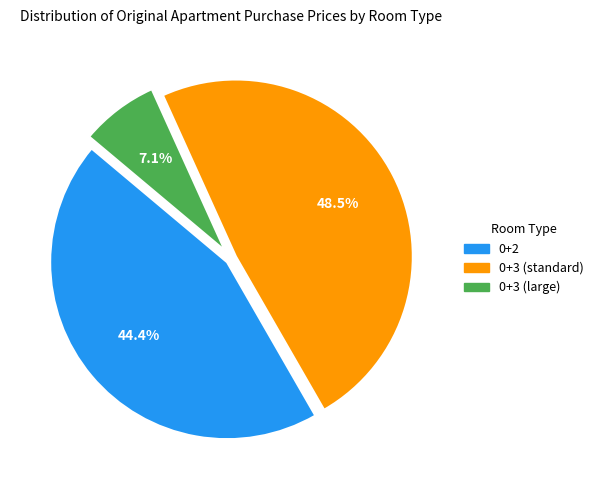

Is there a majority slice in this chart?

No